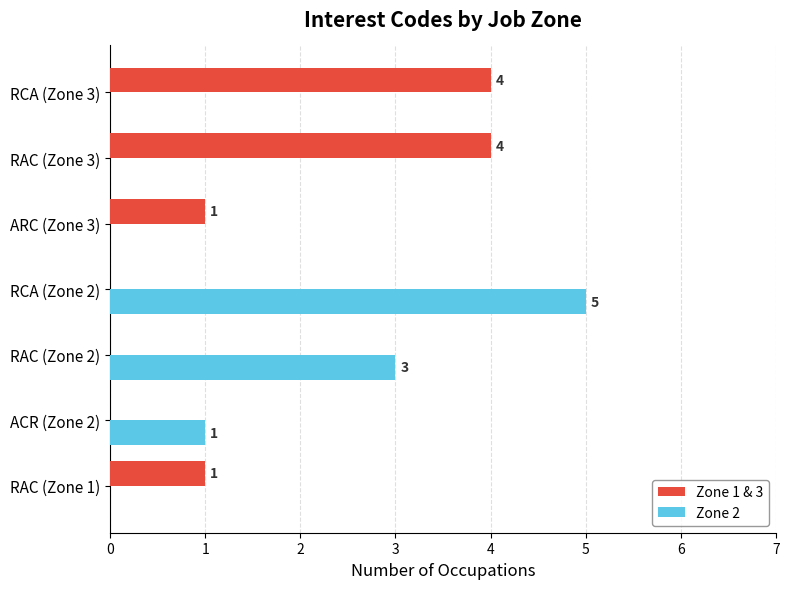

What value does the Zone 1 & 3 series have at RCA (Zone 3)?

4